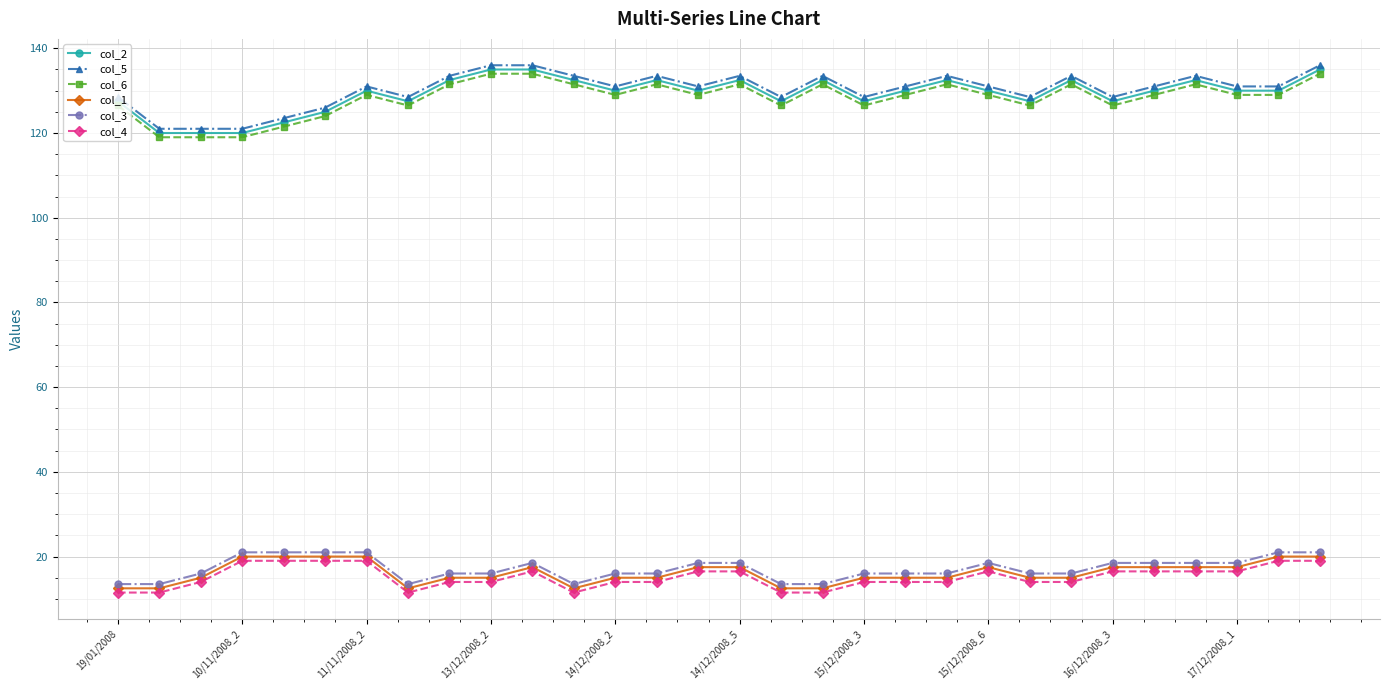

What is the value of the col_1 point at the 5th from the left?

20.0